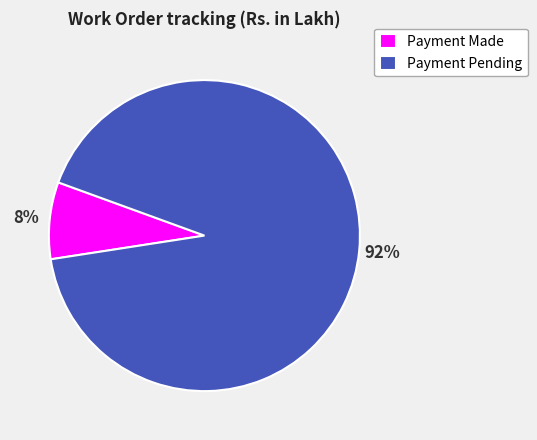

Which category has the smallest portion of the pie?

Payment Made